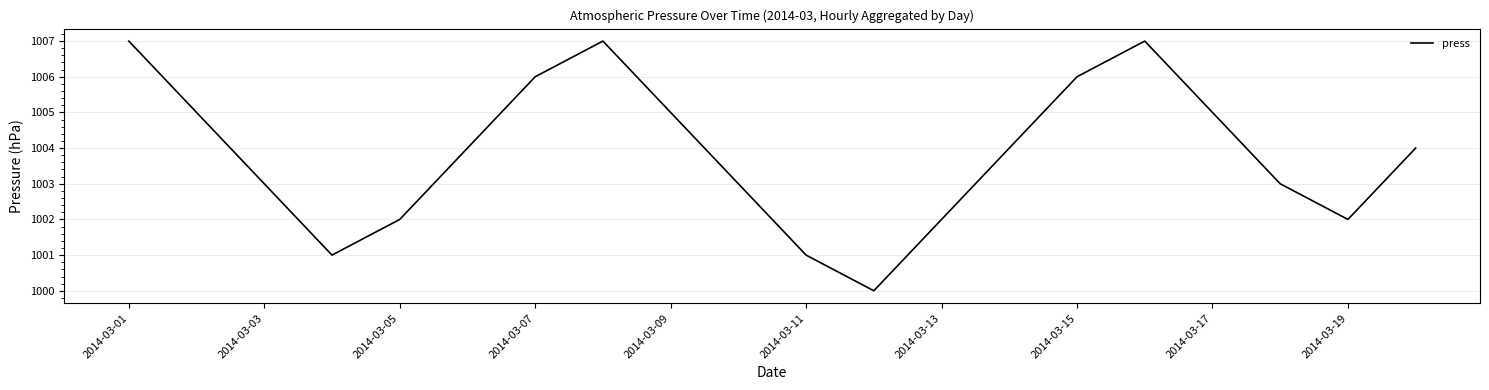

What is the smallest value displayed?

1000